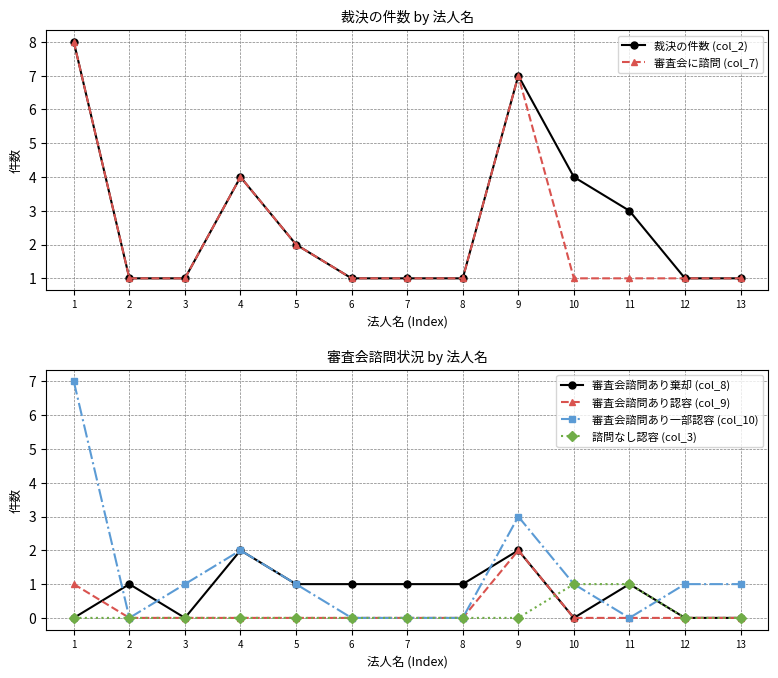

What is the difference between the highest and lowest values at 10?

4